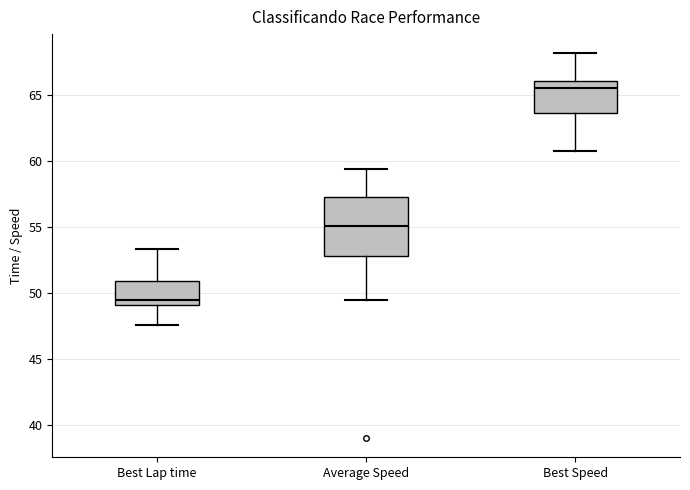

Reading left to right, read every box against the y-axis: the position of its median line, the range the box covers, and the ends of its whiskers. The values are not printed on the chart, so give them approximately, as read against the axis.

Best Lap time: median 49.5, box 49.0 to 51.0, whiskers 47.5 to 53.5
Average Speed: median 55.0, box 53.0 to 57.0, whiskers 49.5 to 59.5
Best Speed: median 65.5, box 63.5 to 66.0, whiskers 61.0 to 68.0